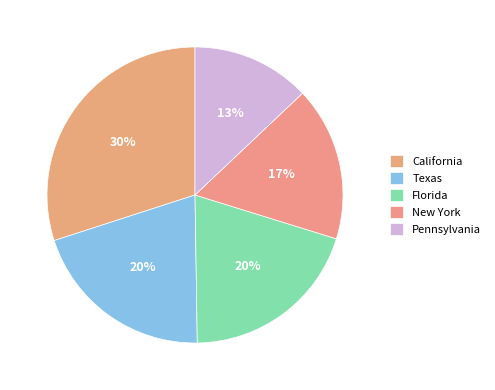

How many segments does this pie chart have?

5